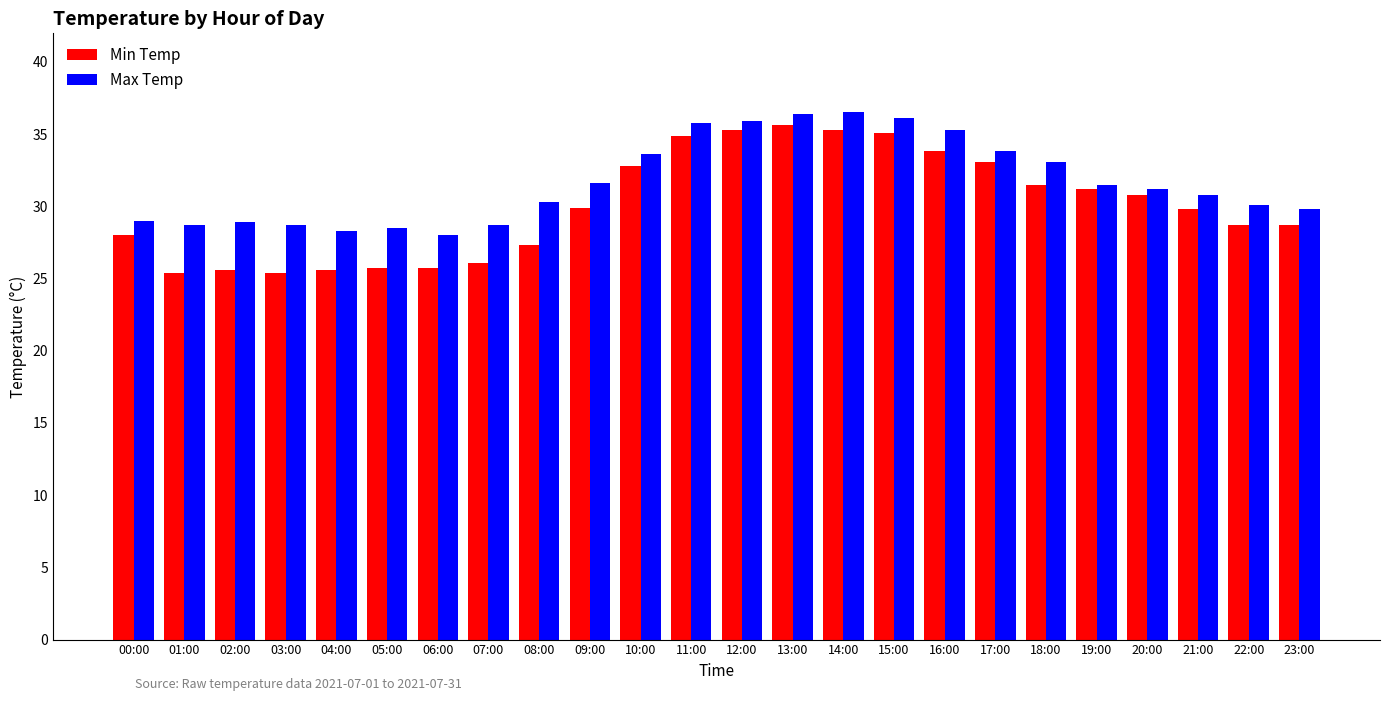

What is the difference between the Max Temp values at 23:00 and 10:00?

3.8